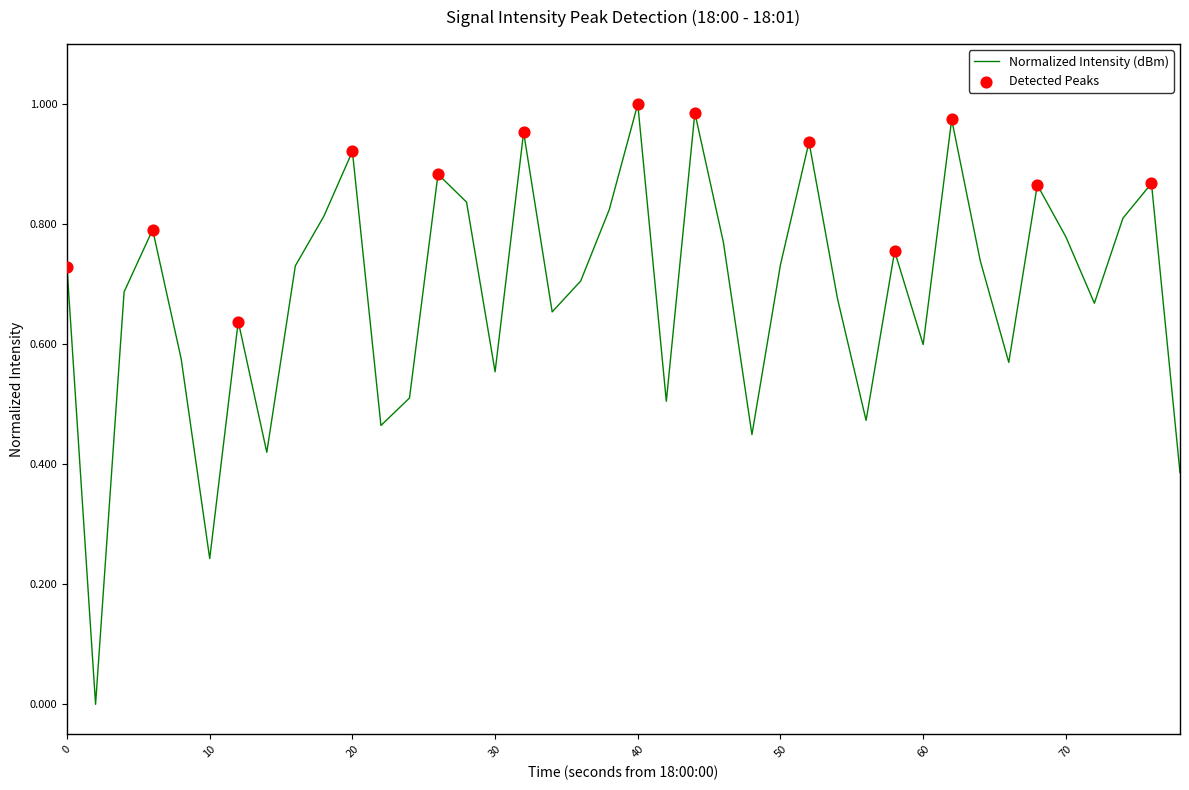

How many lines are shown in the chart?

1